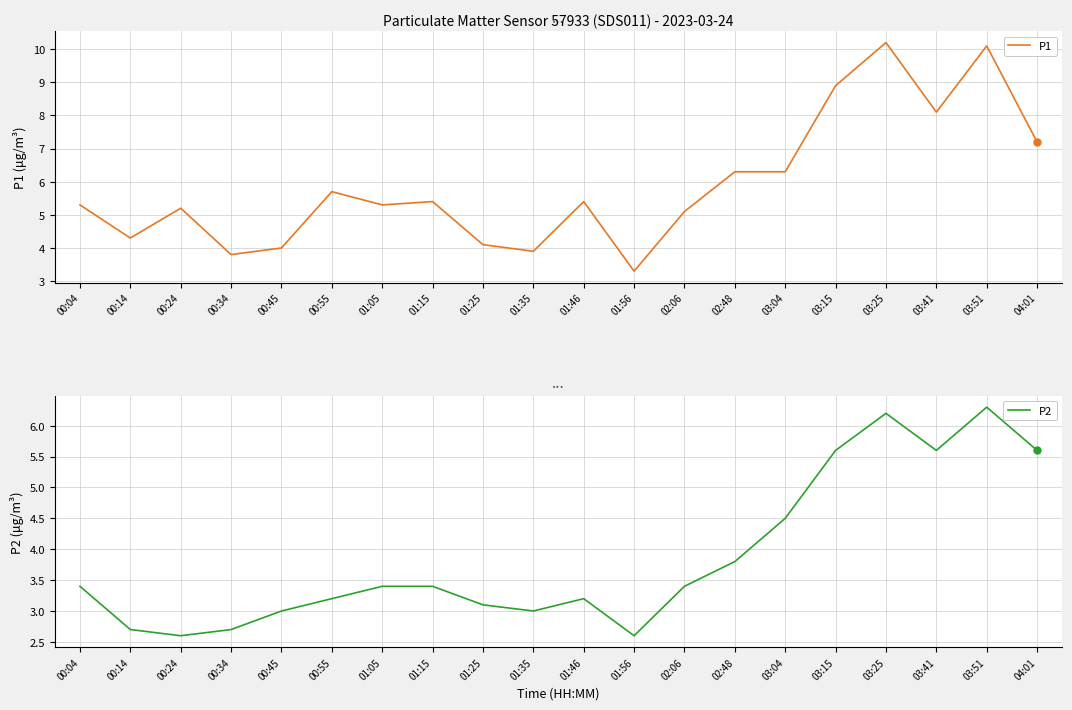

What is the greatest value displayed?

10.2